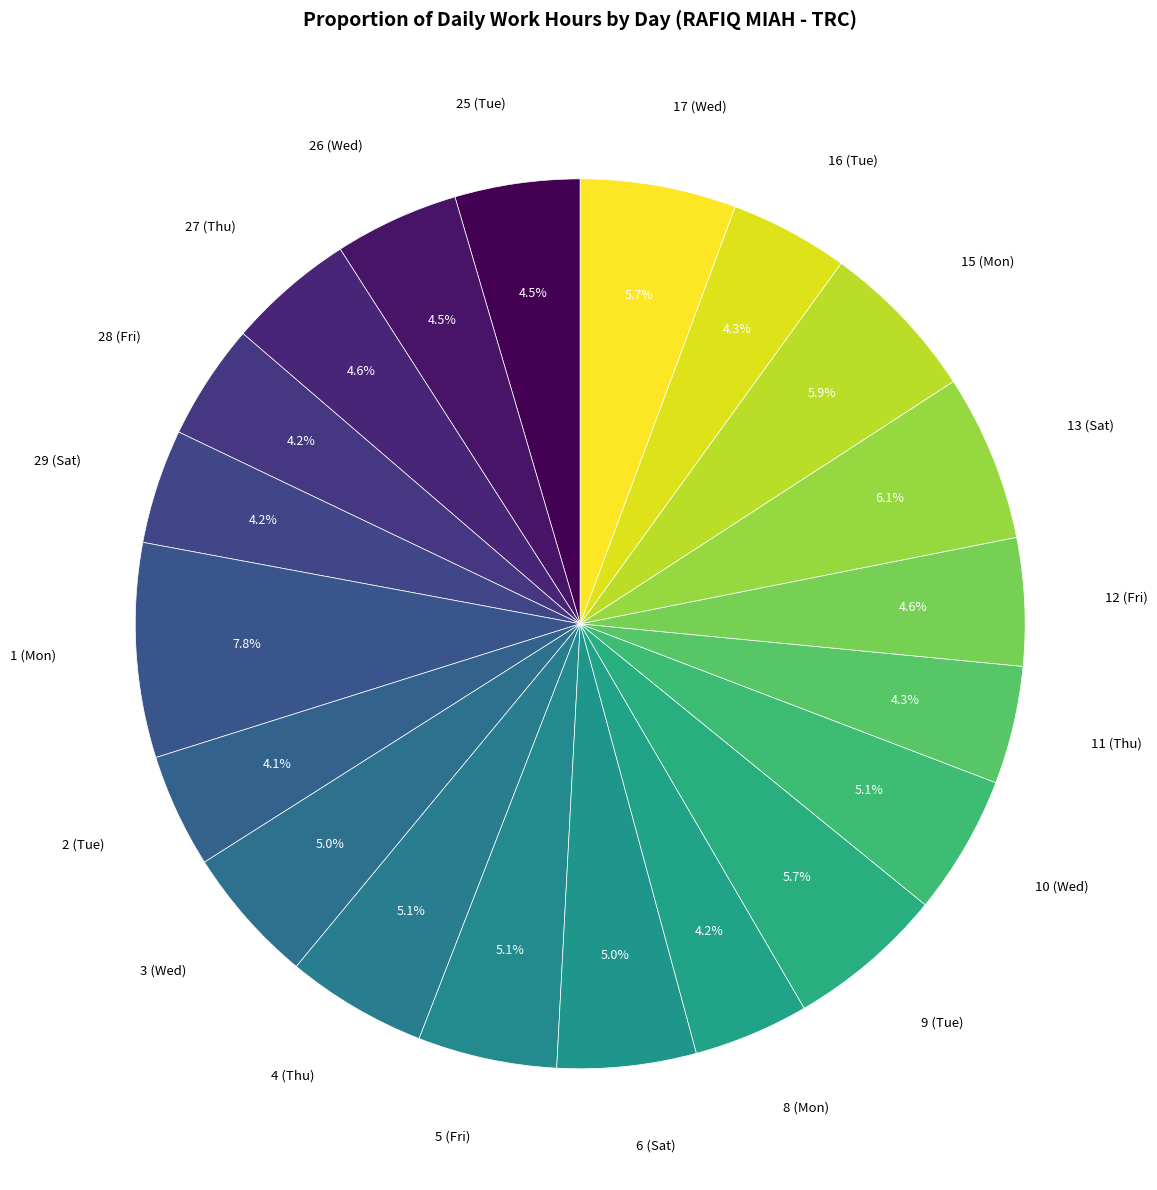

Approximately how many times larger is the value at 2 (Tue) compared to 5 (Fri)?

0.8